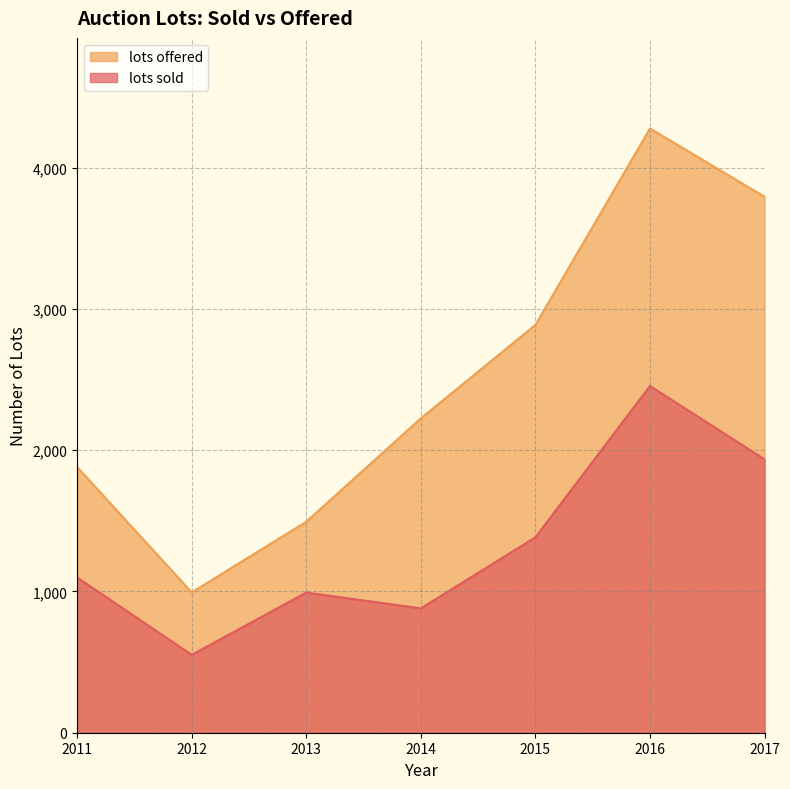

Count the lots offered values in the range 1493 to 3793.

5